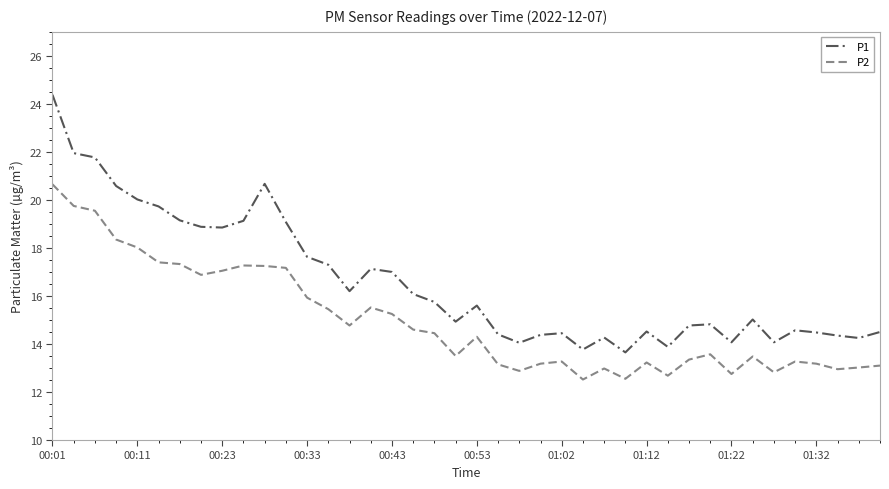

What is the smallest value displayed?

12.5